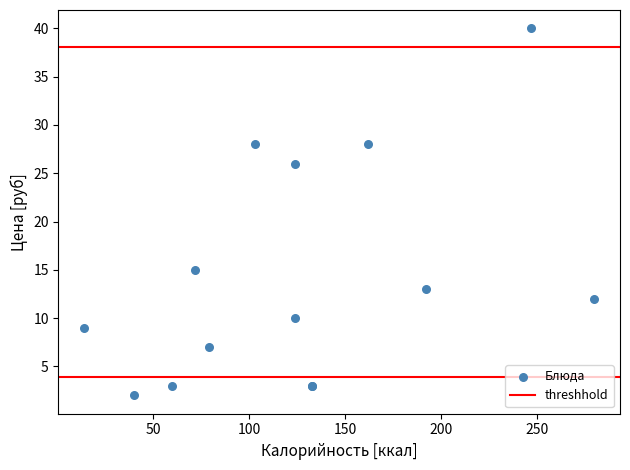

What Y value in the scatter plot is closest to 21?

26